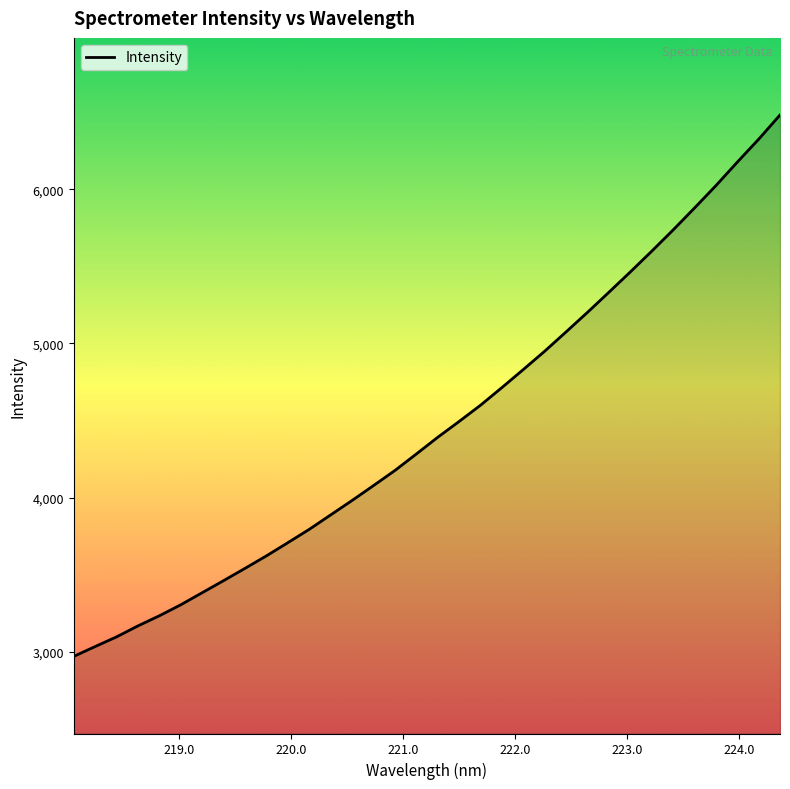

What is the difference between the maximum and minimum values?

3509.7